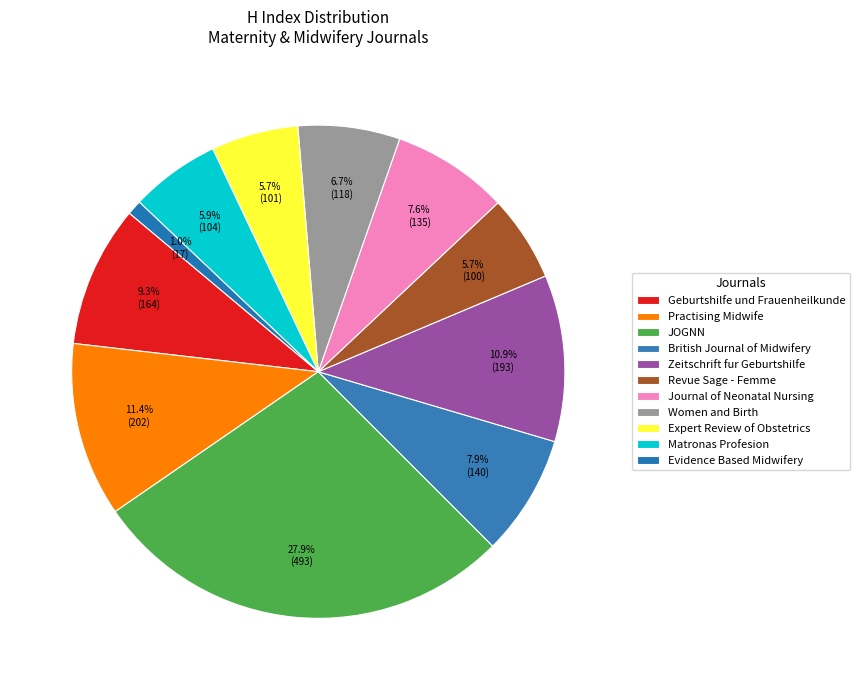

Count the number of slices in the pie.

11